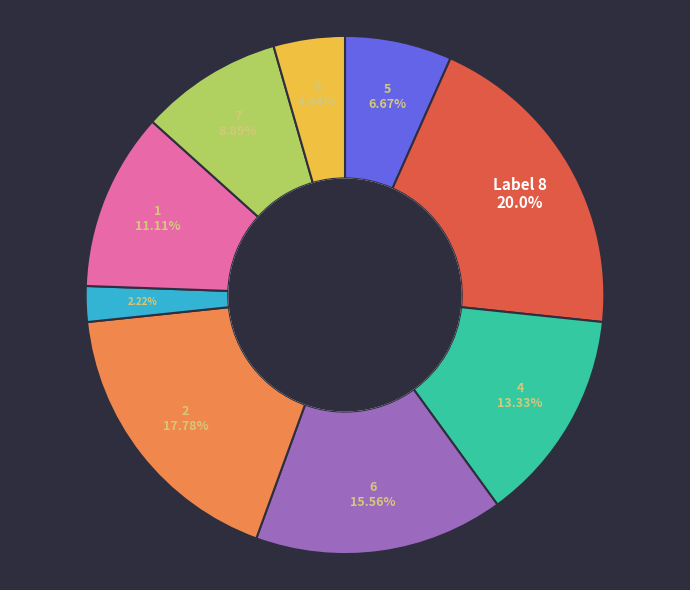

To the nearest percent, what is the difference between the largest and smallest slice percentages?

18%